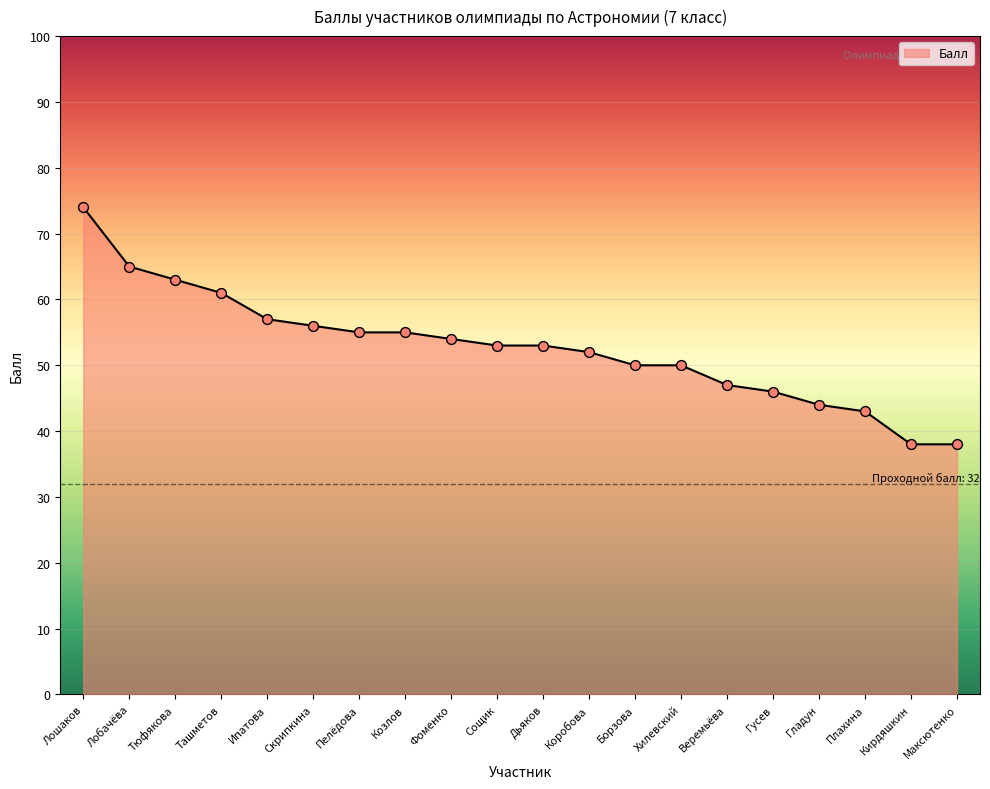

Approximately how many times larger is the value at Козлов compared to Хилевский?

1.1